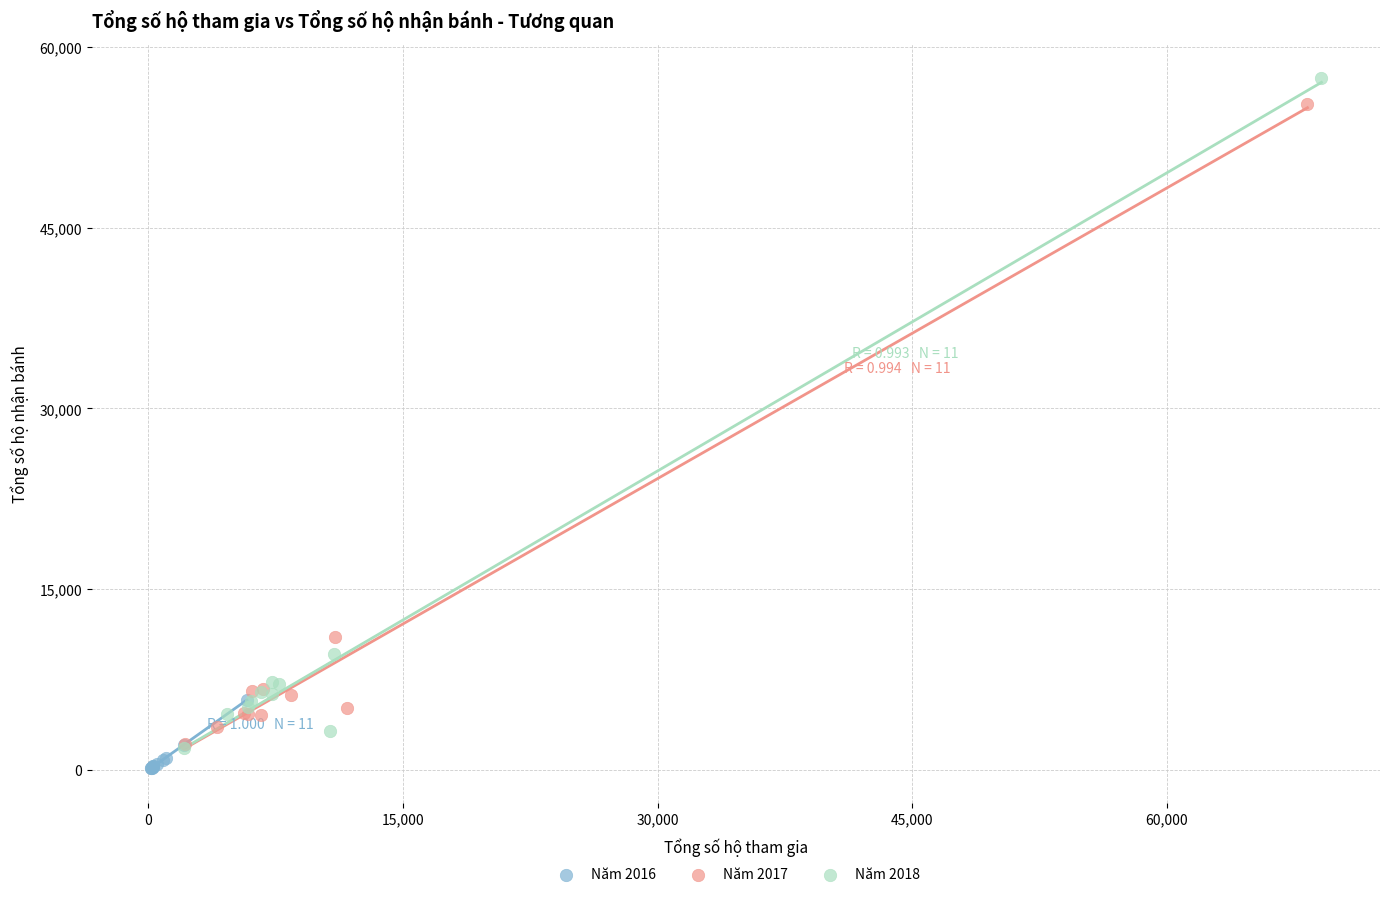

Which series has the largest Y range (max minus min)?

Năm 2018